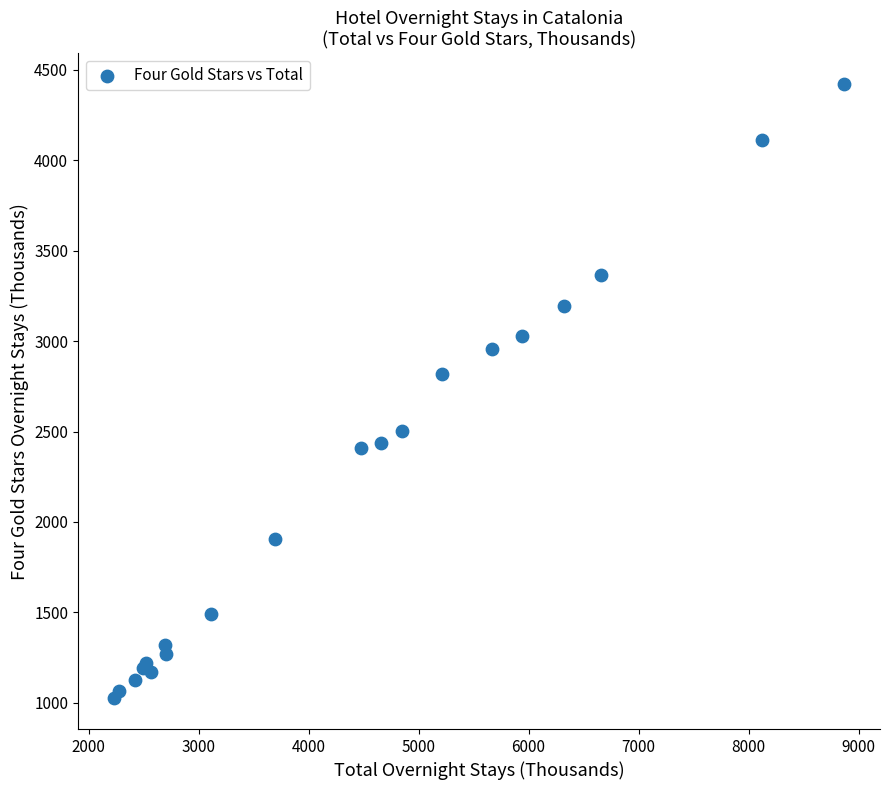

What Y value in the scatter plot is closest to 2723?

2816.2